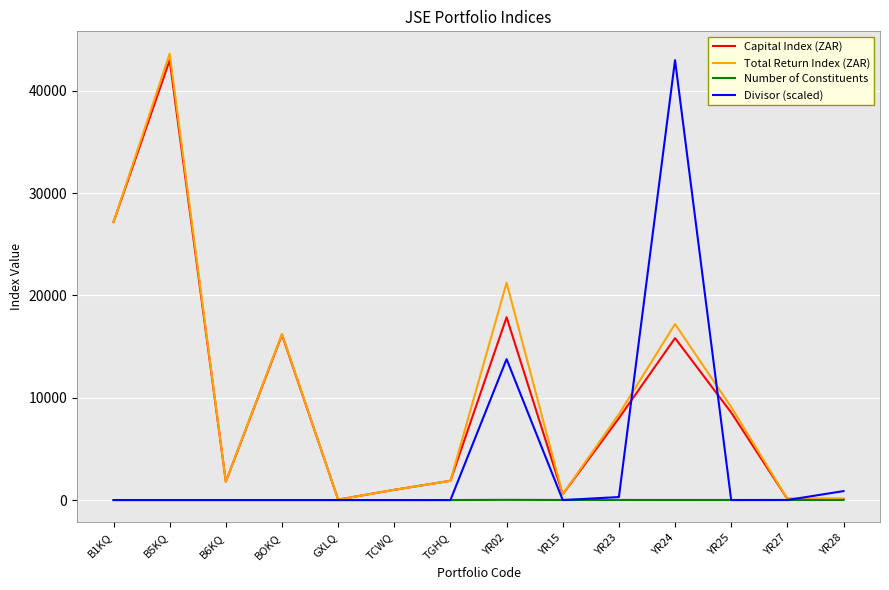

In Capital Index (ZAR), how many points are higher than both neighbors (excluding endpoints)?

4